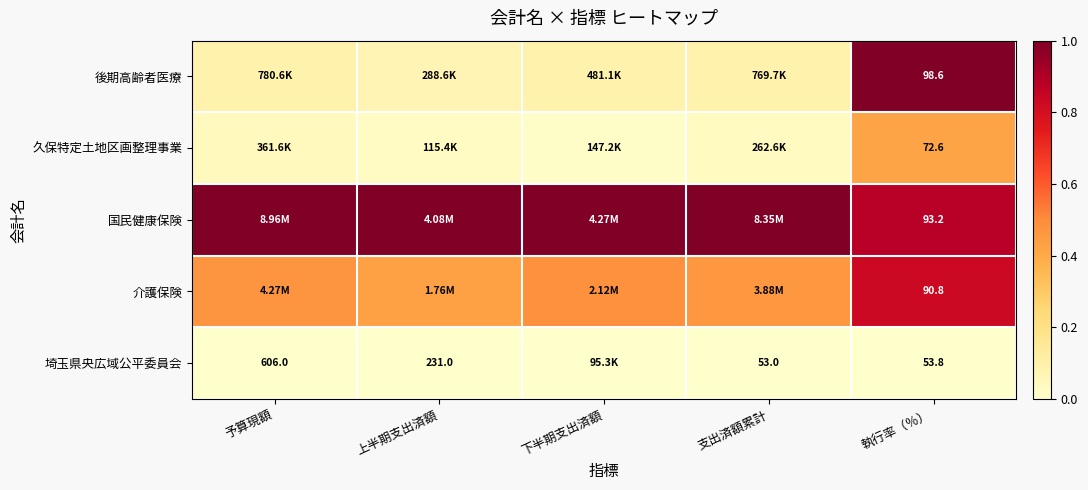

What is the difference between the highest and lowest values at 執行率（％）?

44.8